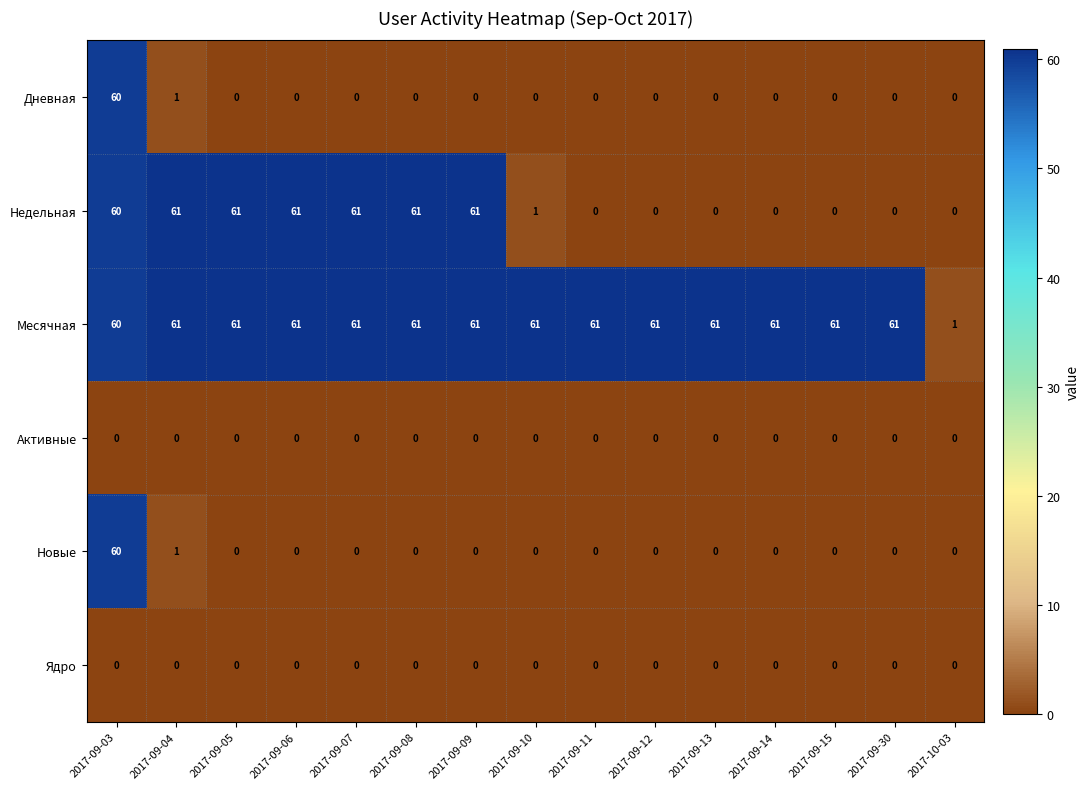

What is the highest value of the Дневная series?

60